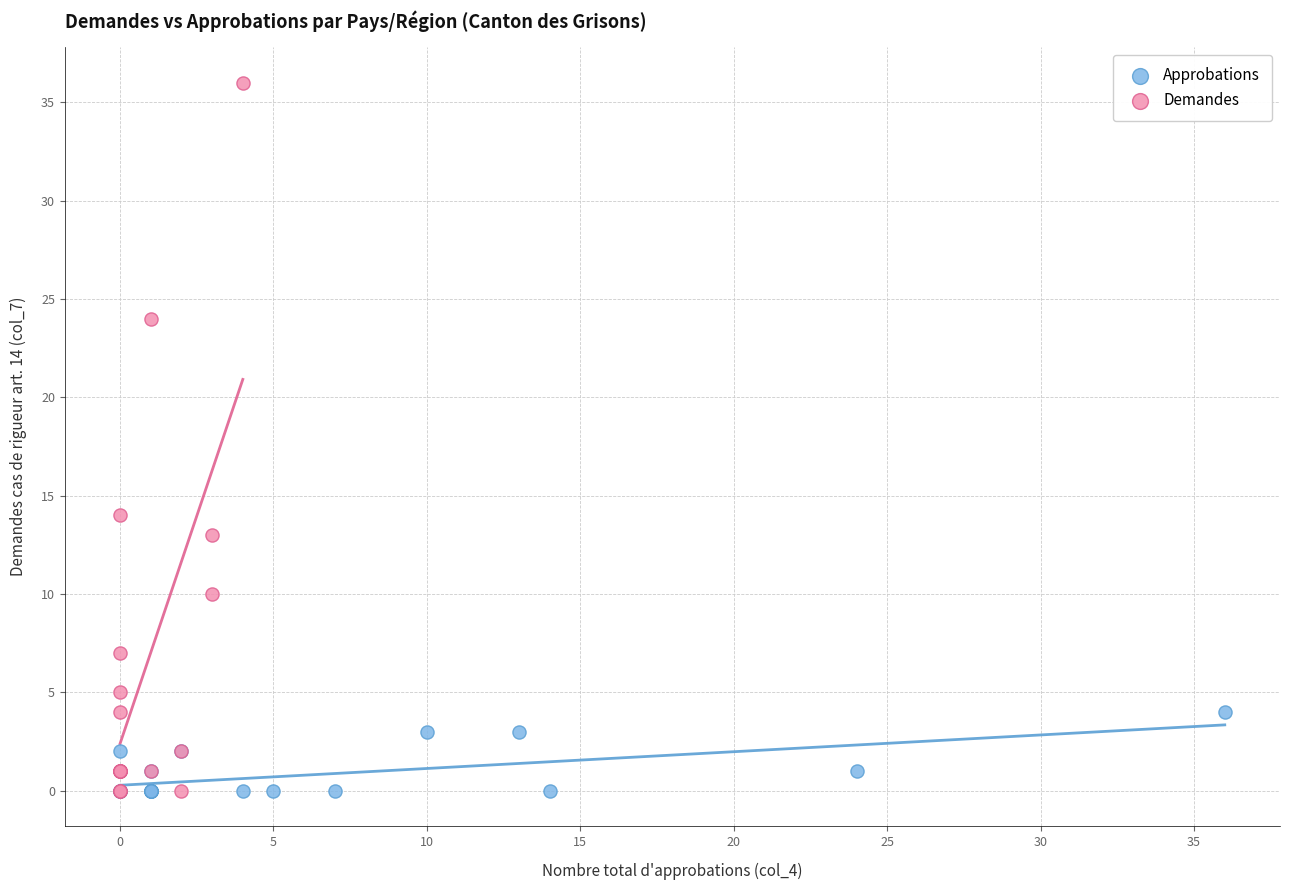

Which series has the widest spread of Y values?

Demandes